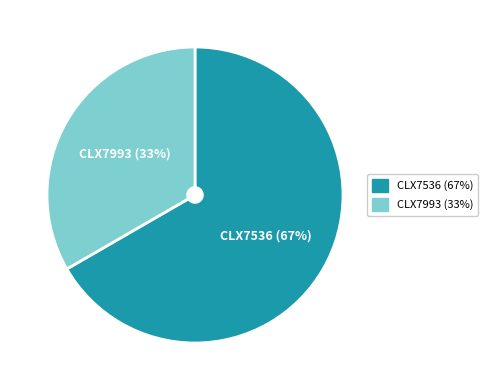

Between CLX7536 and CLX7993, which is larger?

CLX7536